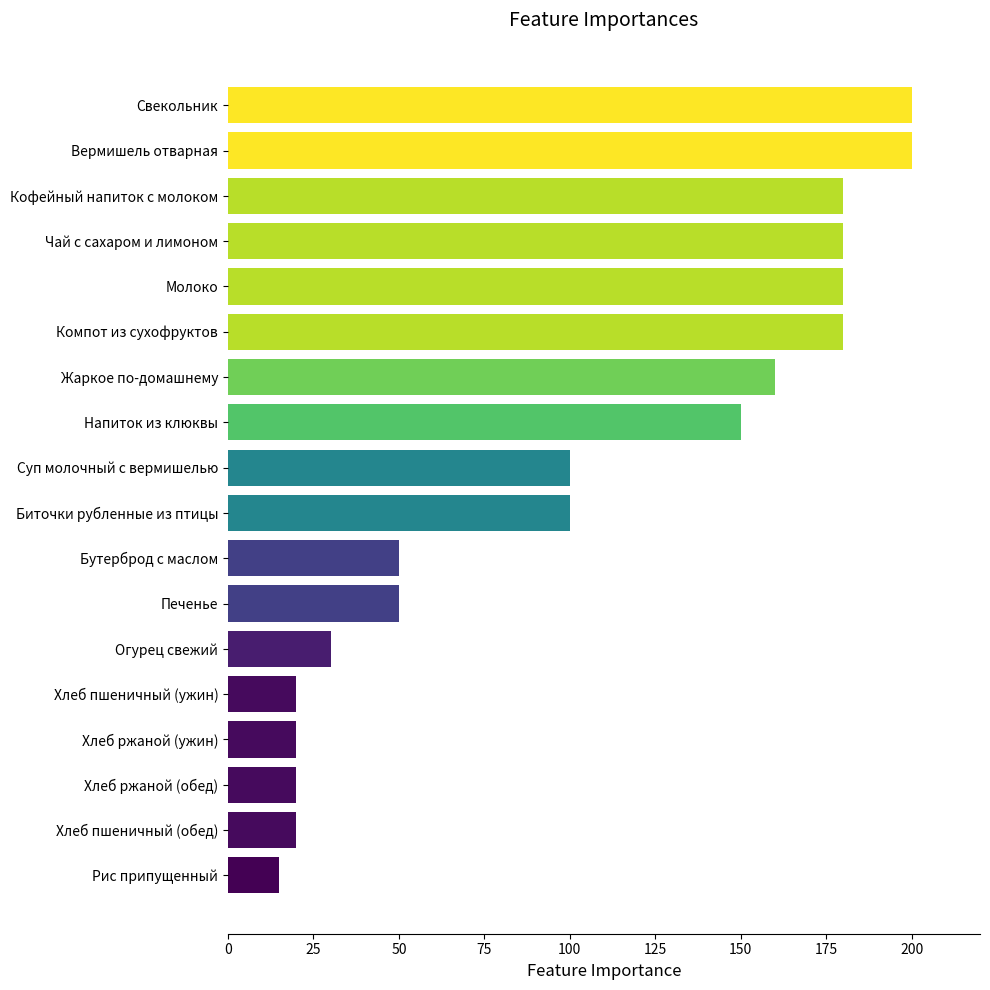

What is the difference between the second highest and minimum values?

185